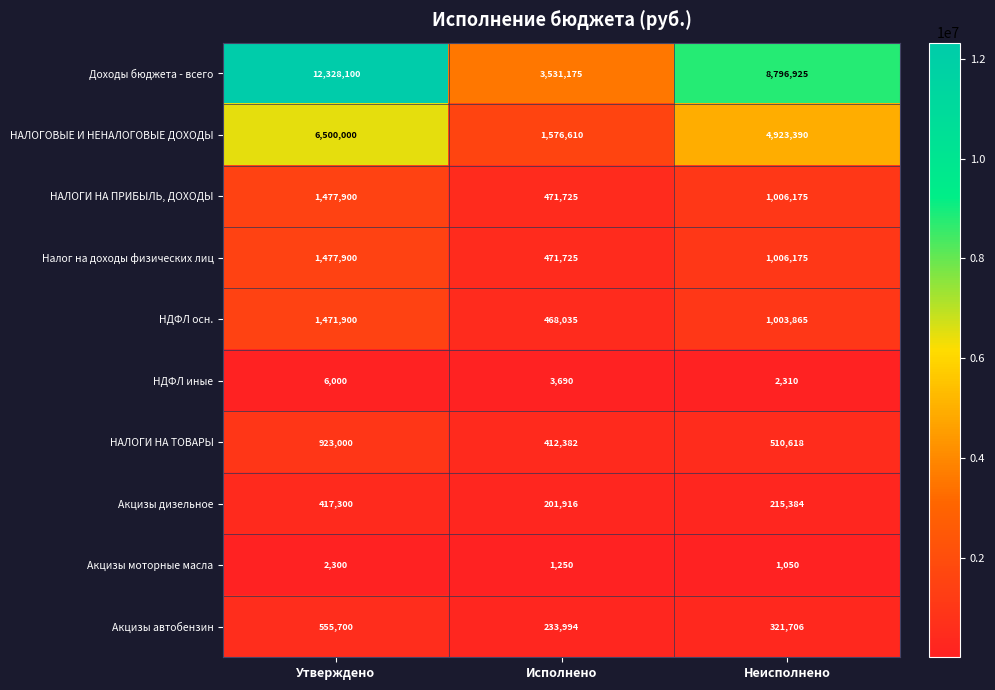

Which series has the widest spread of values?

Доходы бюджета - всего